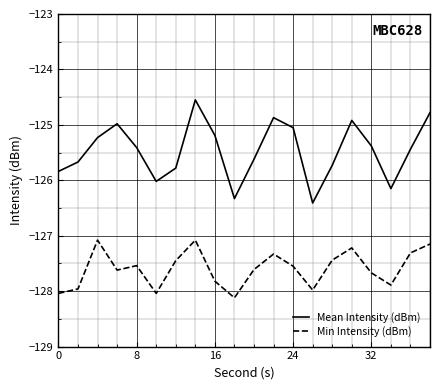

True or false: Mean Intensity (dBm) and Min Intensity (dBm) cross at least once.

False